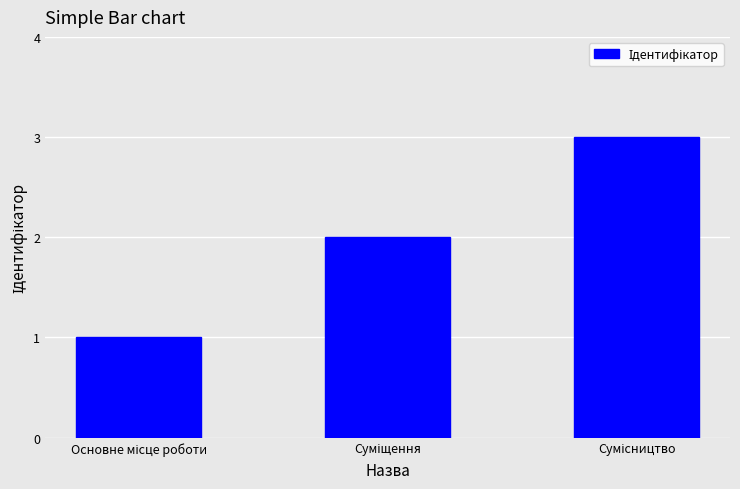

What is the sum of all values?

6